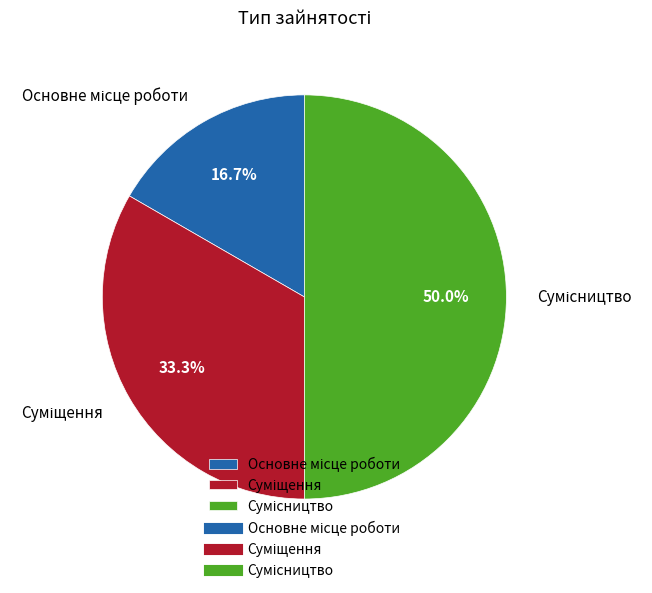

Which category has the biggest portion of the pie?

Сумісництво